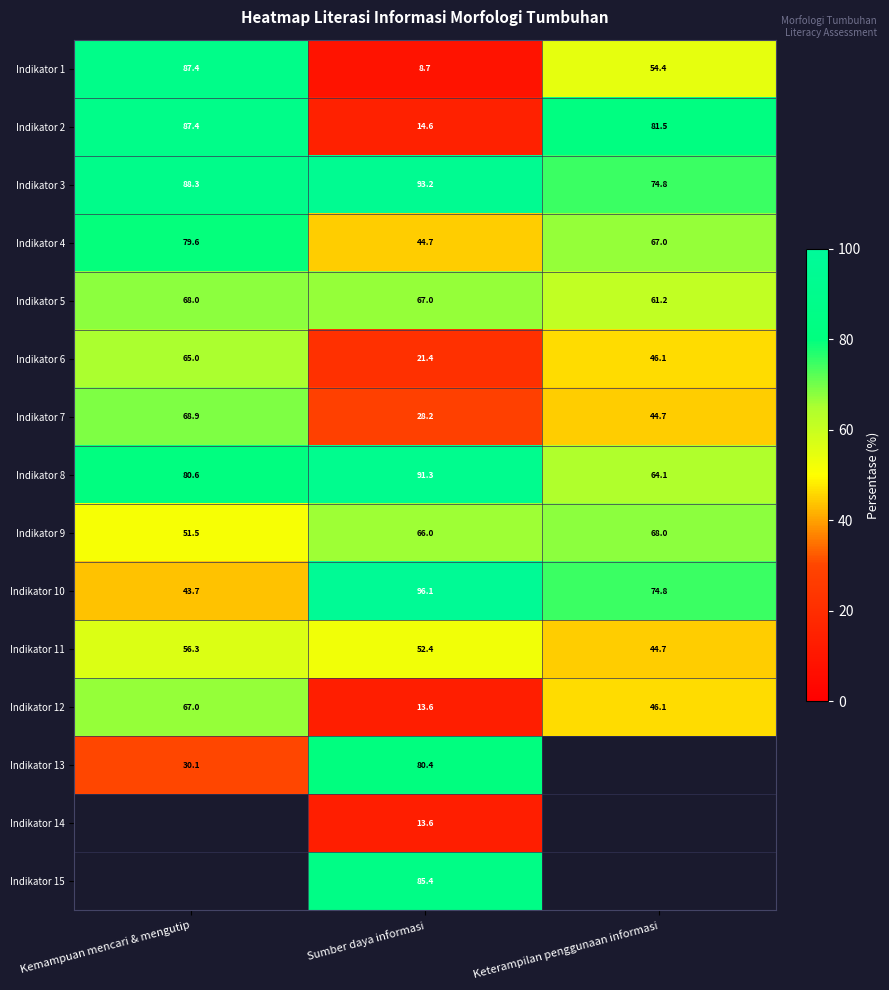

Which category has the lowest value in the Indikator 8 series?

Keterampilan penggunaan informasi